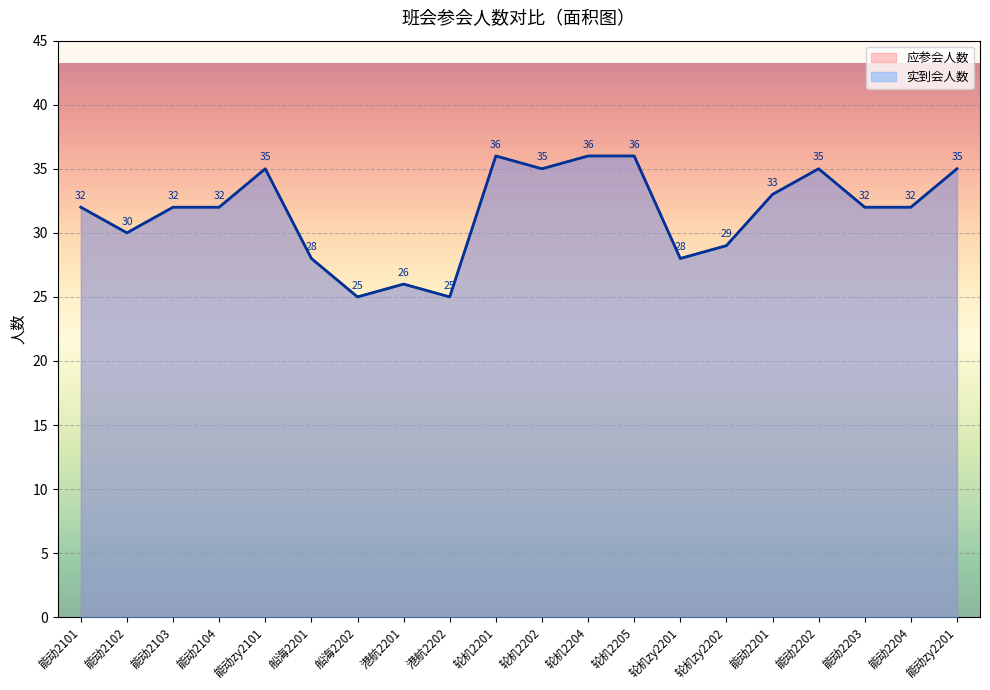

How many lines are shown in the chart?

2